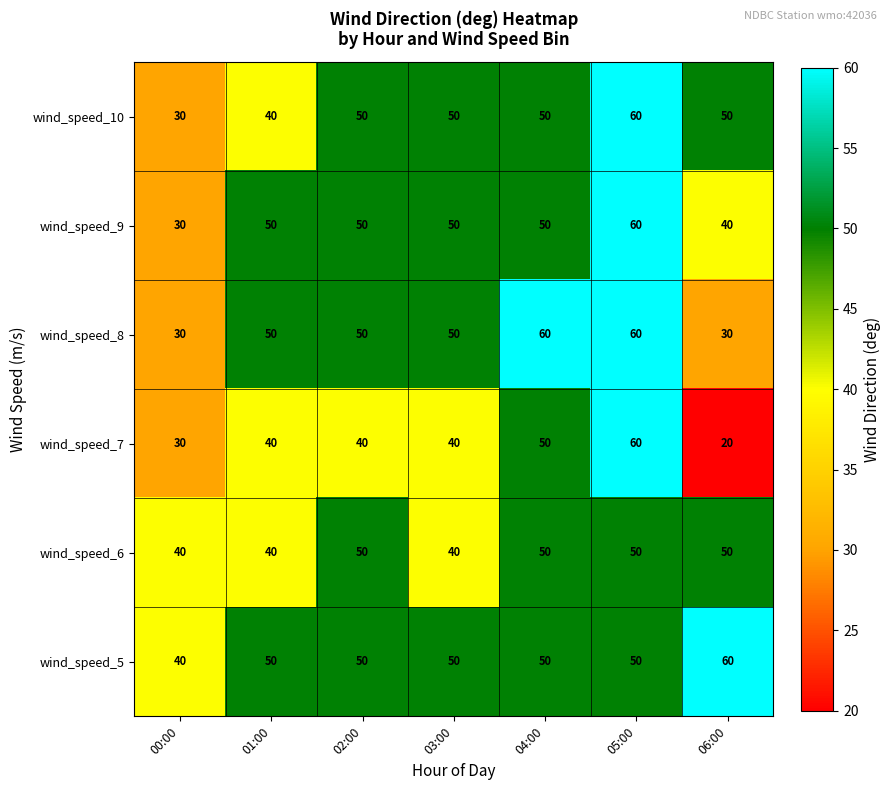

How many wind_speed_10 values are between 40 and 50?

5